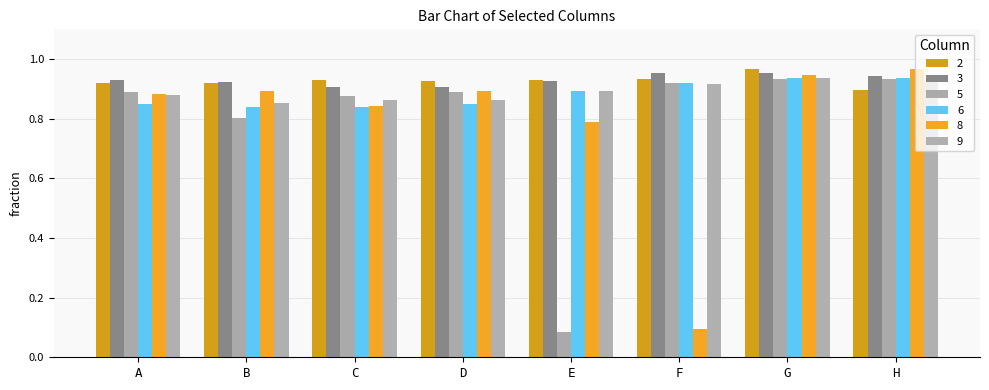

Reading right to left, list all the values displayed in this chart.

2: 0.9	1.0	0.9	0.9	0.9	0.9	0.9	0.9
3: 0.9	1.0	1.0	0.9	0.9	0.9	0.9	0.9
5: 0.9	0.9	0.9	0.1	0.9	0.9	0.8	0.9
6: 0.9	0.9	0.9	0.9	0.8	0.8	0.8	0.8
8: 1.0	0.9	0.1	0.8	0.9	0.8	0.9	0.9
9: 0.9	0.9	0.9	0.9	0.9	0.9	0.9	0.9